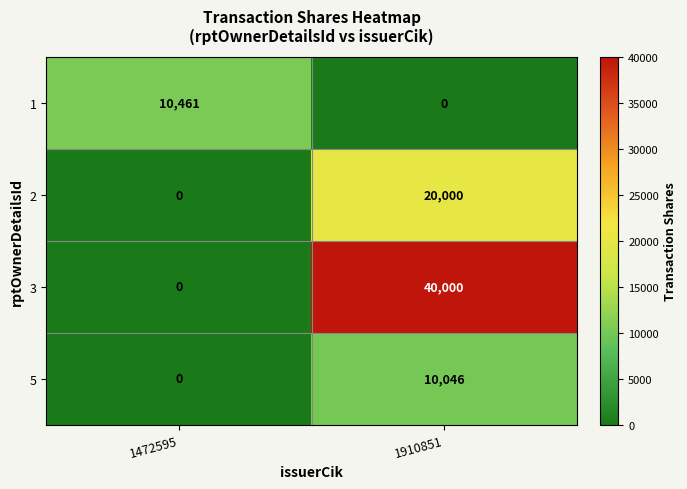

What is the difference between the maximum and minimum values in the 3 series?

40000